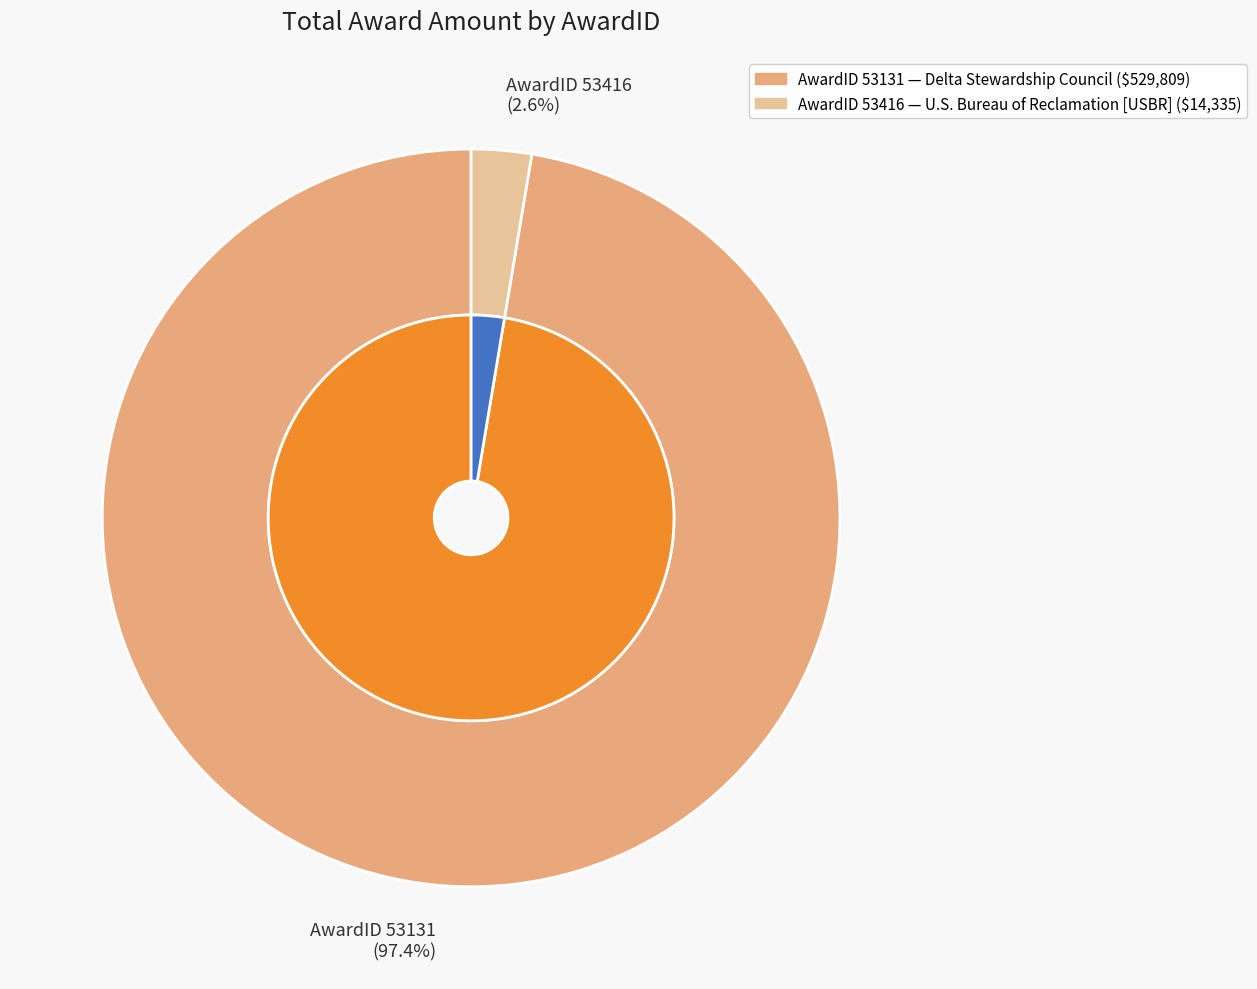

How many slices are in this pie chart?

2